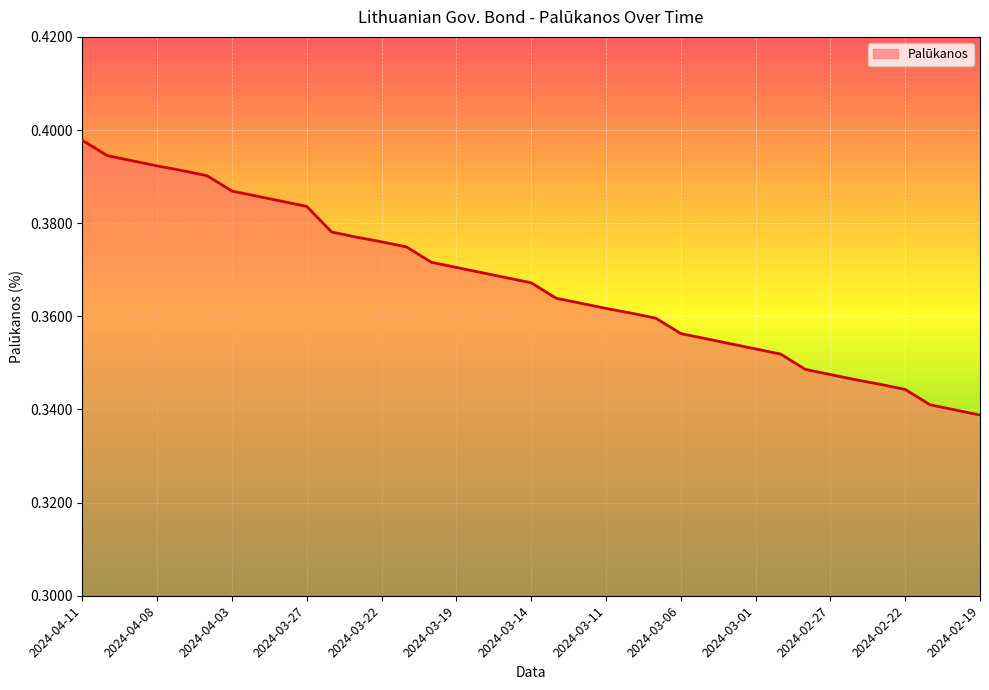

Is this an area chart (filled region under the line)?

Yes